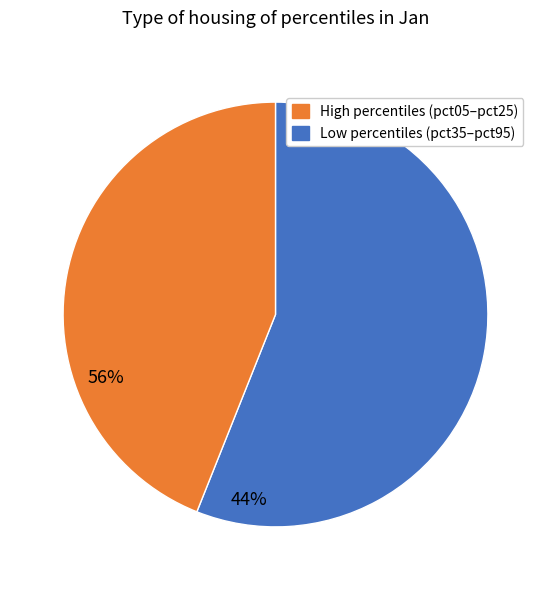

Is there a majority slice in this chart?

Yes